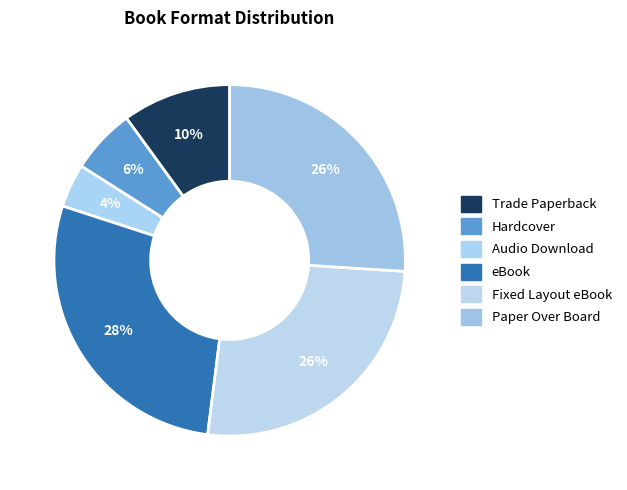

Is Trade Paperback the majority of the pie?

No